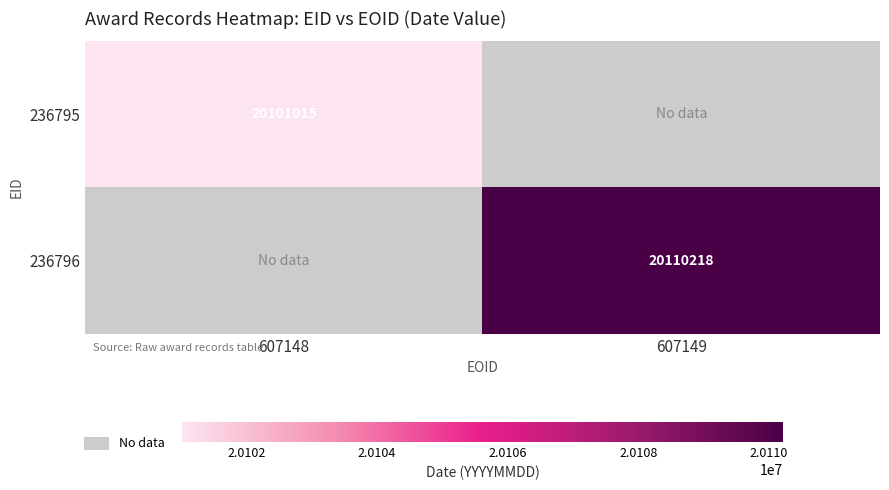

Is it true that 236795 equals 20101015 at 607148?

True